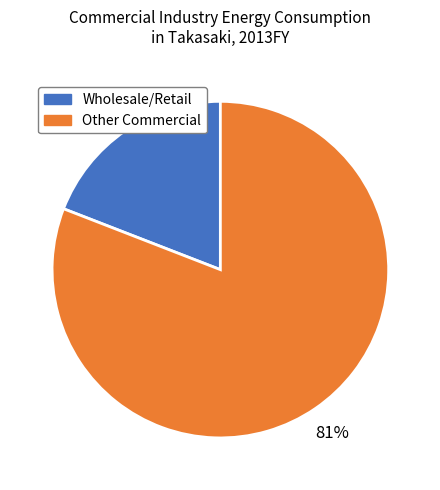

Is there any slice that represents more than half of the pie?

Yes